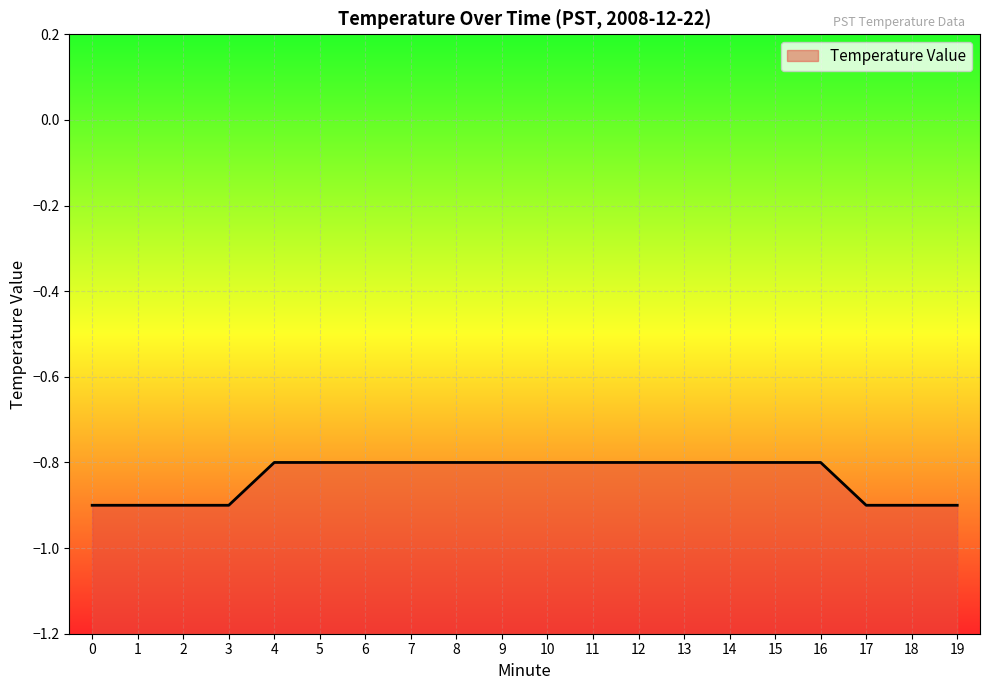

Rank the categories by value from highest to lowest.

4, 5, 6, 7, 8, 9, 10, 11, 12, 13, 14, 15, 16, 0, 1, 2, 3, 17, 18, 19